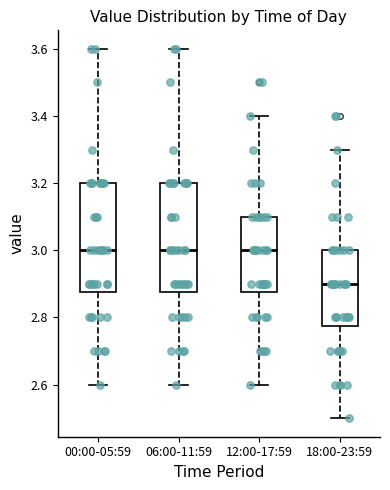

Reading left to right, transcribe this box plot: for each box, give where its median line is, the range the box spans, and where its two whiskers end, as read against the y-axis. The values are not printed on the chart, so give them approximately, as read against the axis.

00:00-05:59: median 3.00, box 2.88 to 3.20, whiskers 2.60 to 3.60
06:00-11:59: median 3.00, box 2.88 to 3.20, whiskers 2.60 to 3.60
12:00-17:59: median 3.00, box 2.88 to 3.10, whiskers 2.60 to 3.40
18:00-23:59: median 2.90, box 2.78 to 3.00, whiskers 2.50 to 3.30